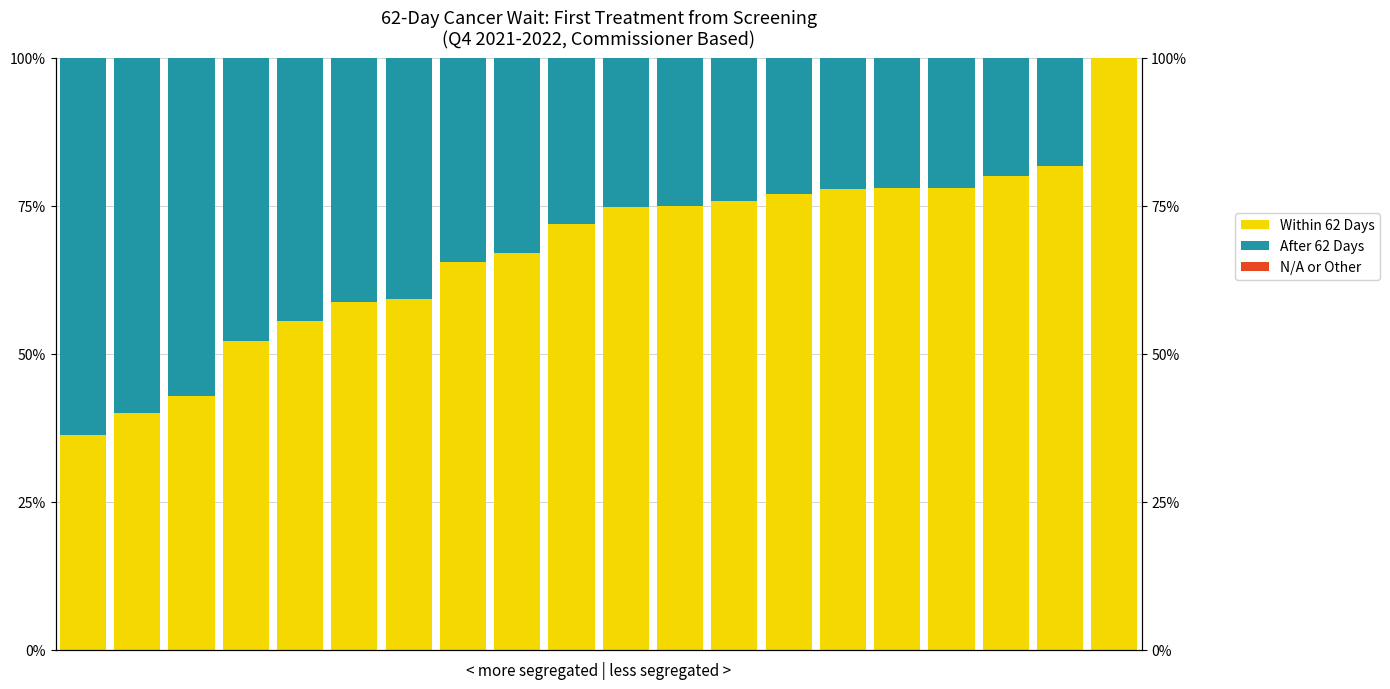

Reading left to right, extract all data points from this chart.

Within 62 Days: 0=0.4	1=0.4	2=0.4	3=0.5	4=0.6	5=0.6	6=0.6	7=0.7	8=0.7	9=0.7	10=0.7	11=0.8	12=0.8	13=0.8	14=0.8	15=0.8	16=0.8	17=0.8	18=0.8	19=1.0
After 62 Days: 0=0.6	1=0.6	2=0.6	3=0.5	4=0.4	5=0.4	6=0.4	7=0.3	8=0.3	9=0.3	10=0.3	11=0.2	12=0.2	13=0.2	14=0.2	15=0.2	16=0.2	17=0.2	18=0.2	19=0.0
N/A or Other: 0=0.0	1=0.0	2=0.0	3=0.0	4=0.0	5=0.0	6=0.0	7=0.0	8=0.0	9=0.0	10=0.0	11=0.0	12=0.0	13=0.0	14=0.0	15=0.0	16=0.0	17=0.0	18=0.0	19=0.0